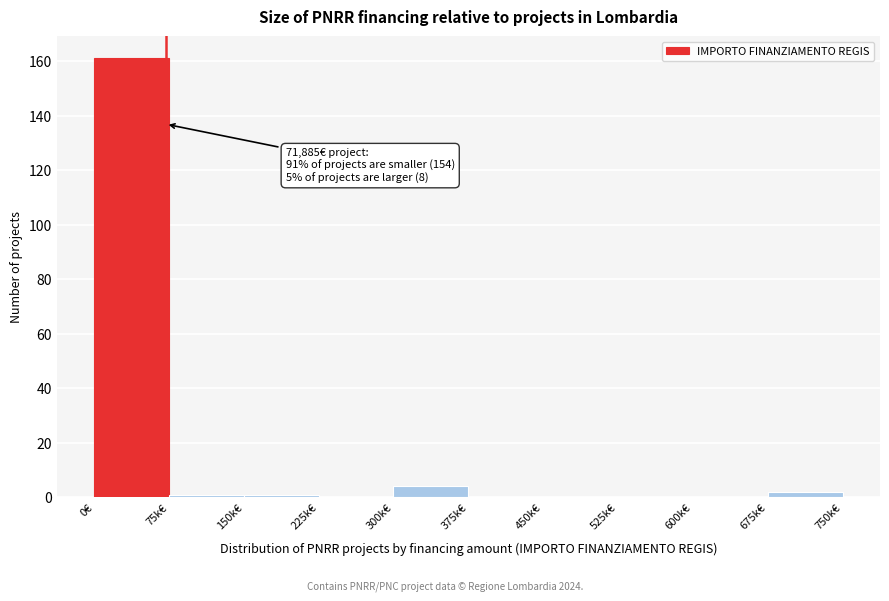

Reading right to left, list all the values displayed in this chart.

675k€=2	600k€=0	525k€=0	450k€=0	375k€=0	300k€=4	225k€=0	150k€=1	75k€=1	0€=161